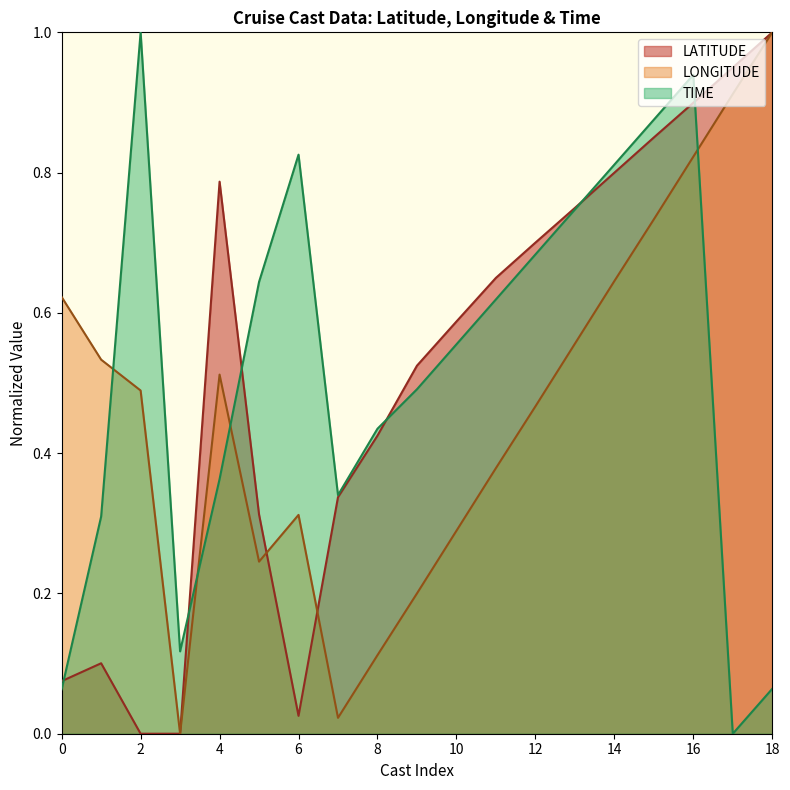

After their last crossing, which series has the higher values: LATITUDE or TIME?

LATITUDE